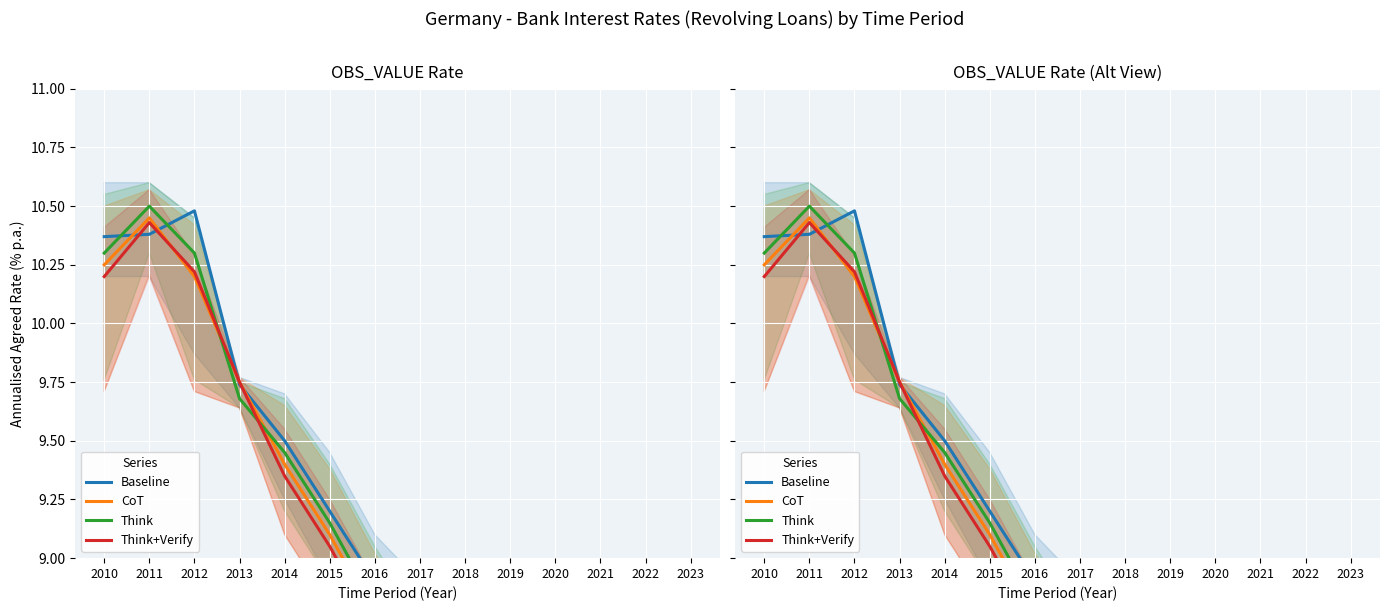

Between 2011 and 2015, which series saw the biggest shift?

Think+Verify